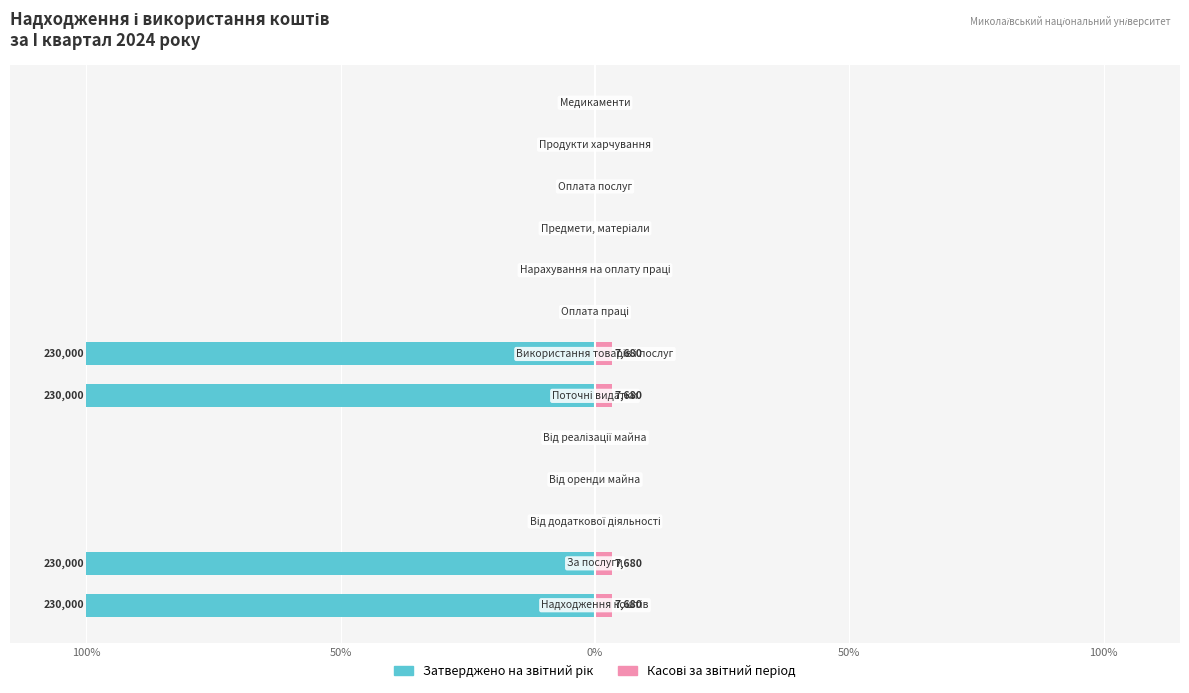

Reading left to right, transcribe all the data shown in this chart.

Затверджено на звітний рік: -100.0	-100.0	0.0	0.0	0.0	-100.0	-100.0	0.0	0.0	0.0	0.0	0.0	0.0
Касові за звітний період: 3.3	3.3	0.0	0.0	0.0	3.3	3.3	0.0	0.0	0.0	0.0	0.0	0.0